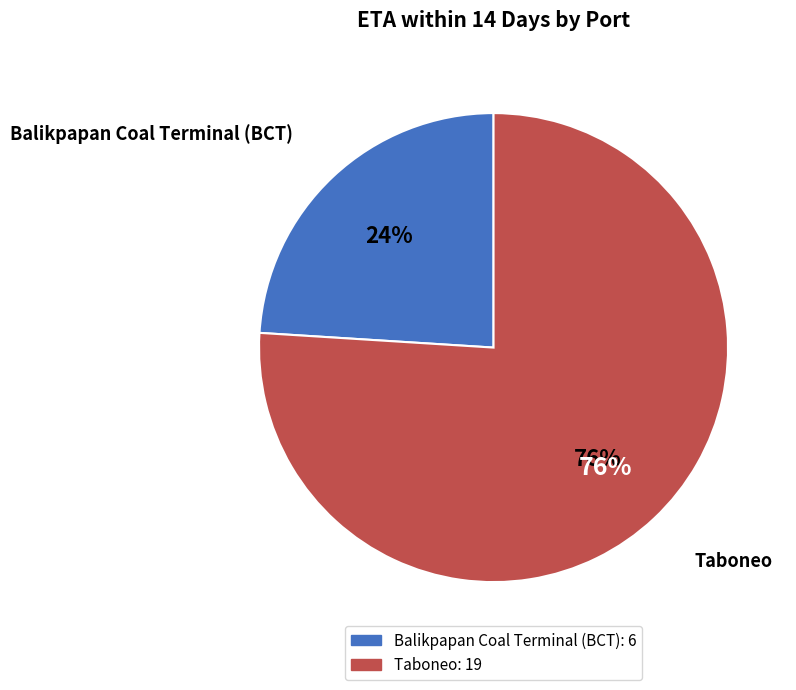

How much of the chart is everything except Taboneo?

24.0%